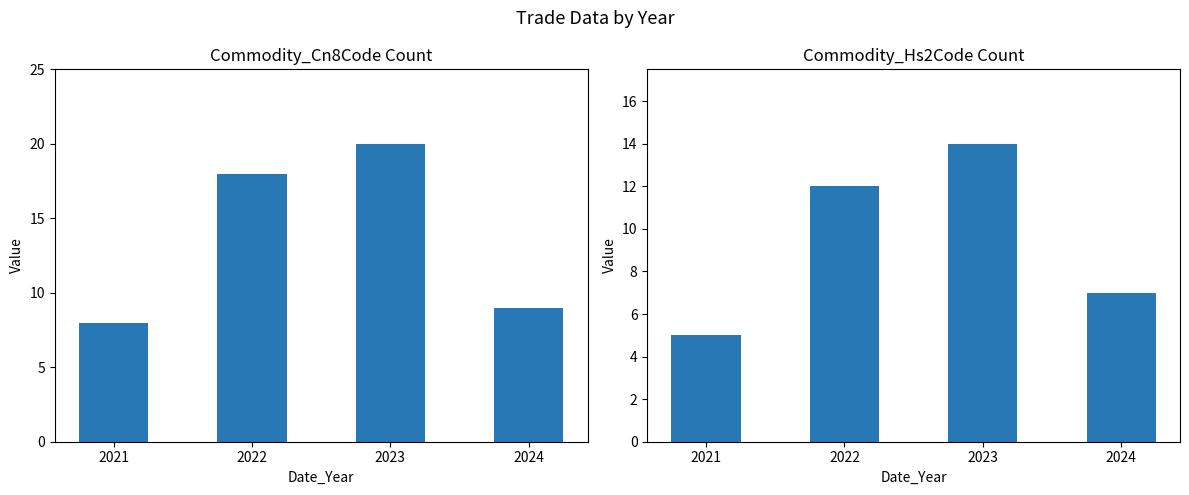

How many data points does each series have?

4